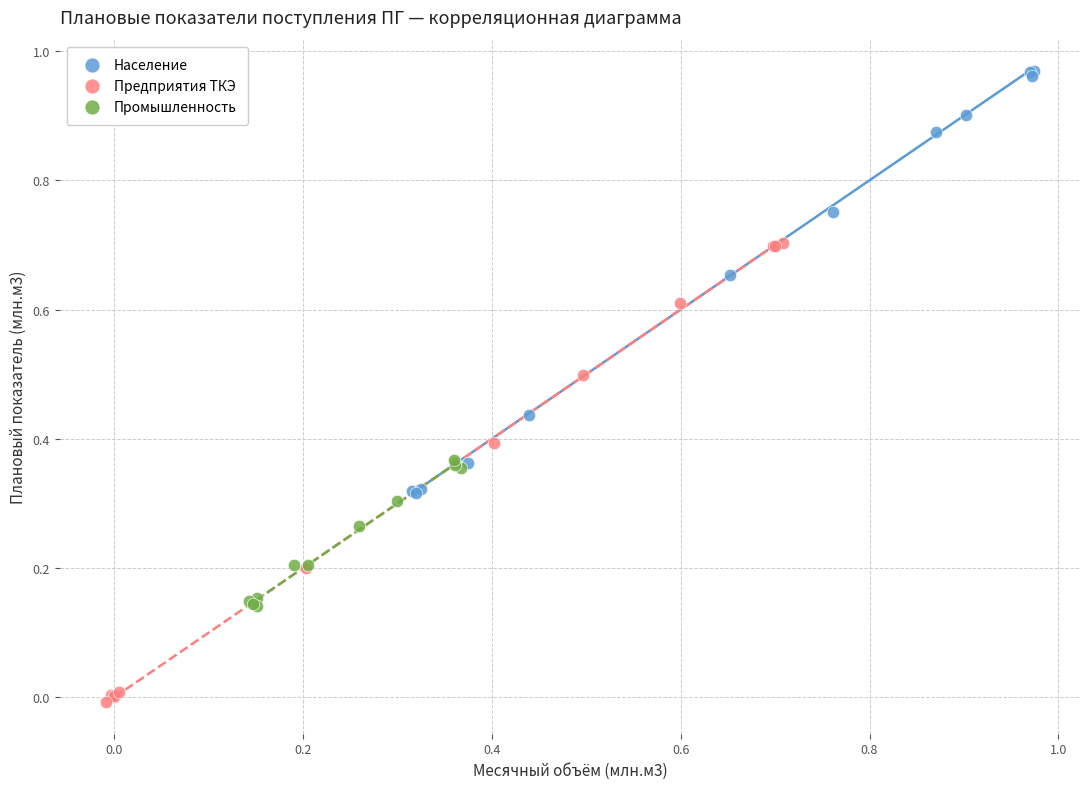

What are all the series names shown in the legend?

Население, Предприятия ТКЭ, Промышленность